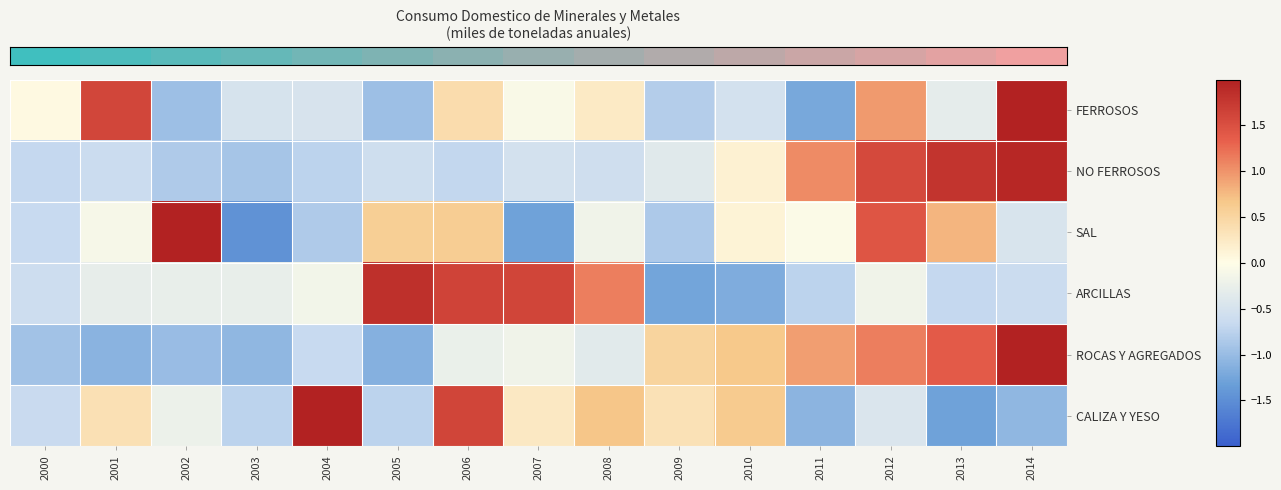

Which label corresponds to the largest value in the chart?

2014